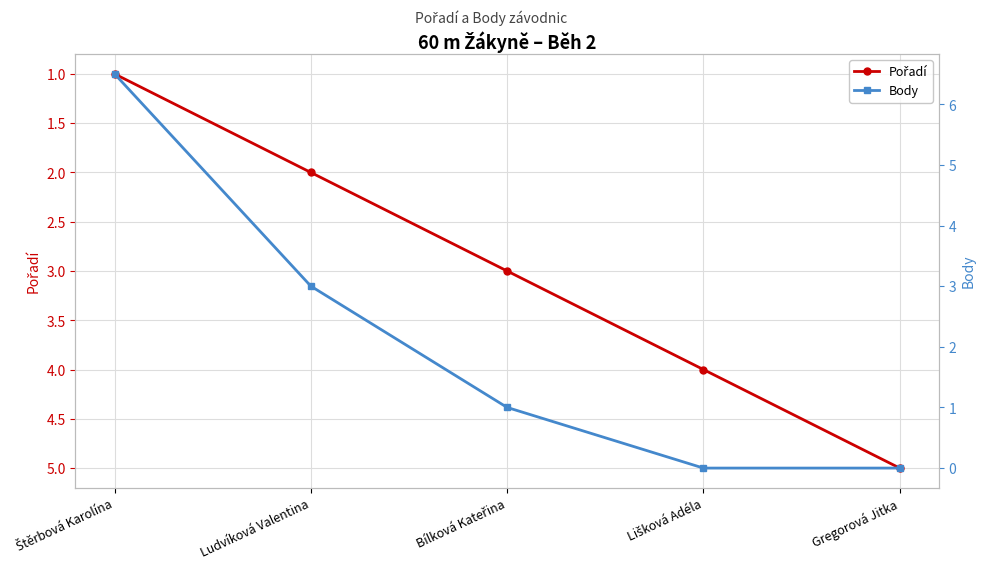

How many data points in Pořadí are above 3?

2